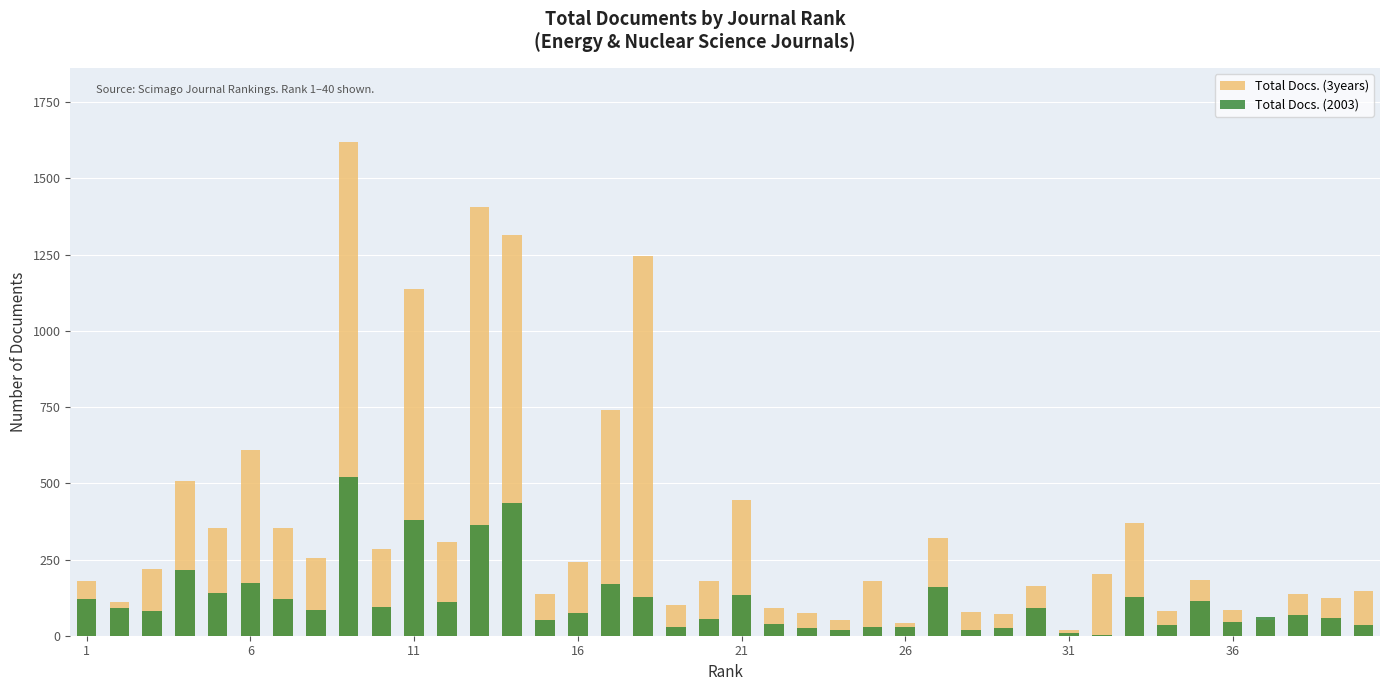

At how many categories does at least one series exceed 540?

7